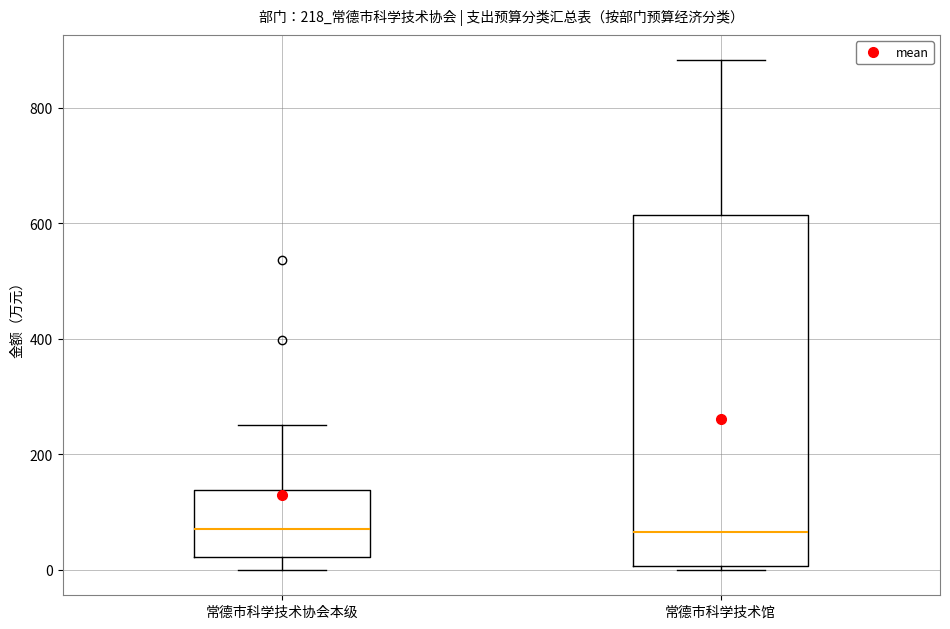

Reading left to right, read every box against the y-axis: the position of its median line, the range the box covers, and the ends of its whiskers. The values are not printed on the chart, so give them approximately, as read against the axis.

常德市科学技术协会本级: median 60, box 20 to 140, whiskers 0 to 260
常德市科学技术馆: median 60, box 0 to 620, whiskers 0 (just below the box's lower edge) to 880